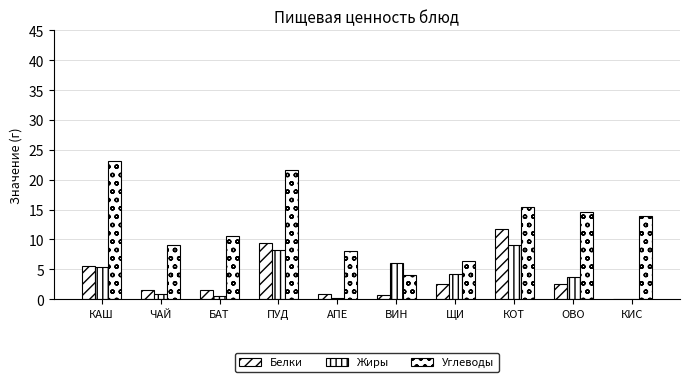

Does the chart contain stacked bars?

No